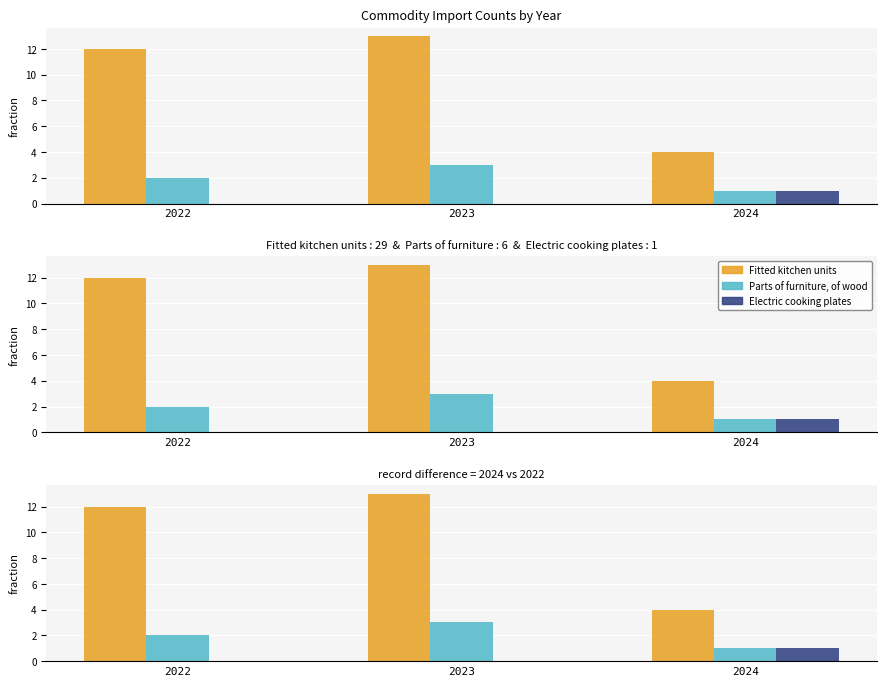

How many data points in Fitted kitchen units are less than 12?

1